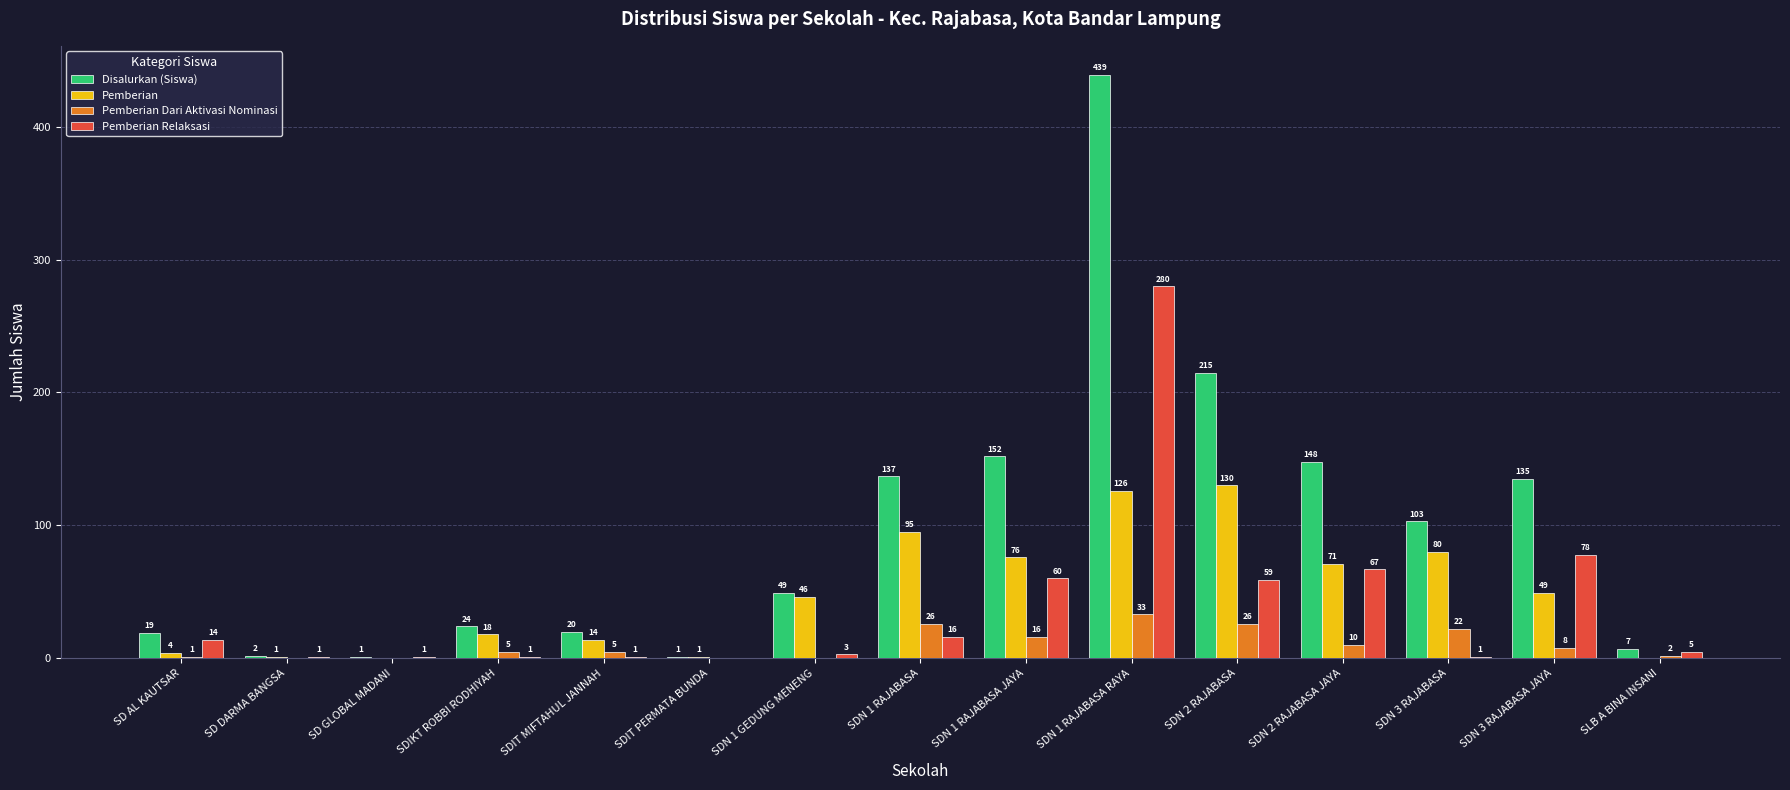

Between SDN 1 RAJABASA and SDN 1 RAJABASA RAYA, which series saw the biggest shift?

Disalurkan (Siswa)